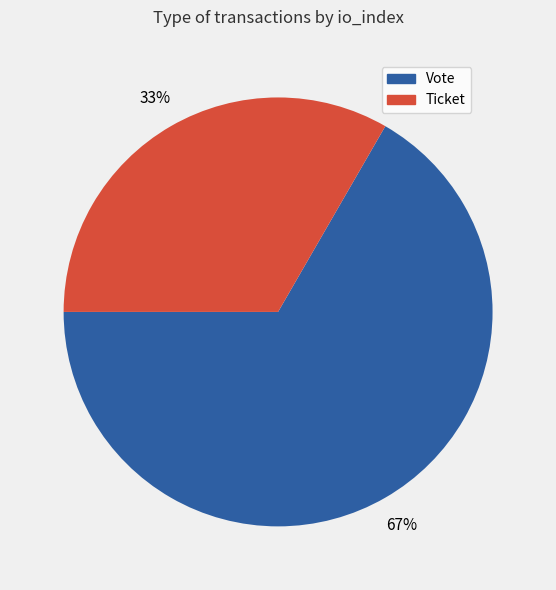

What is the ratio of the value at Ticket to the value at Vote?

0.5